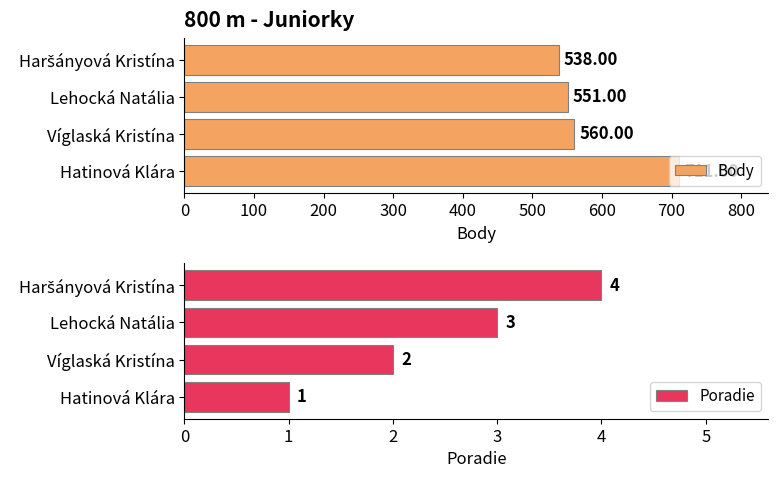

Which category has the highest value in the Body series?

Hatinová Klára